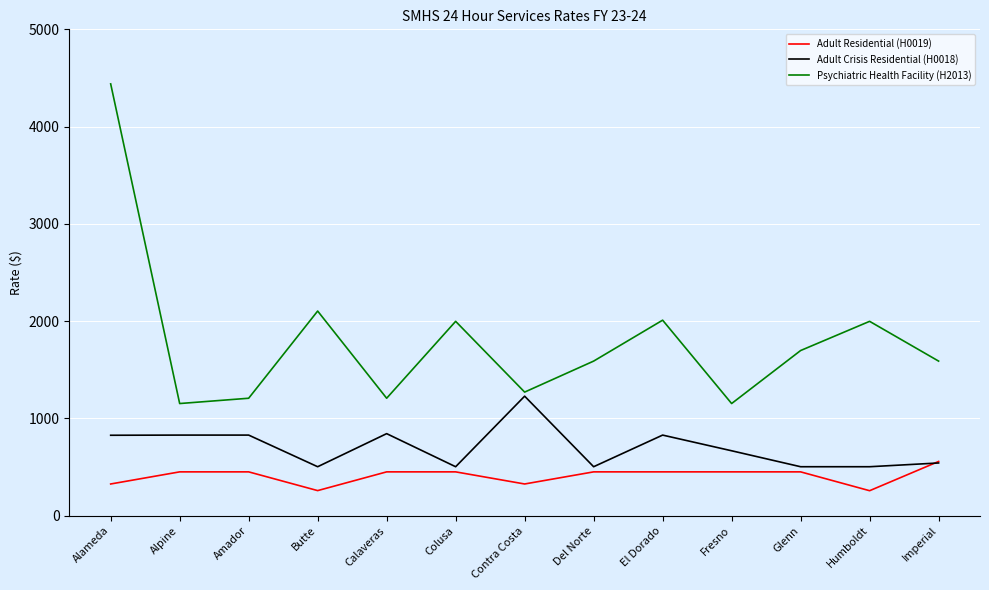

True or false: Adult Crisis Residential (H0018) and Psychiatric Health Facility (H2013) cross at least once.

False